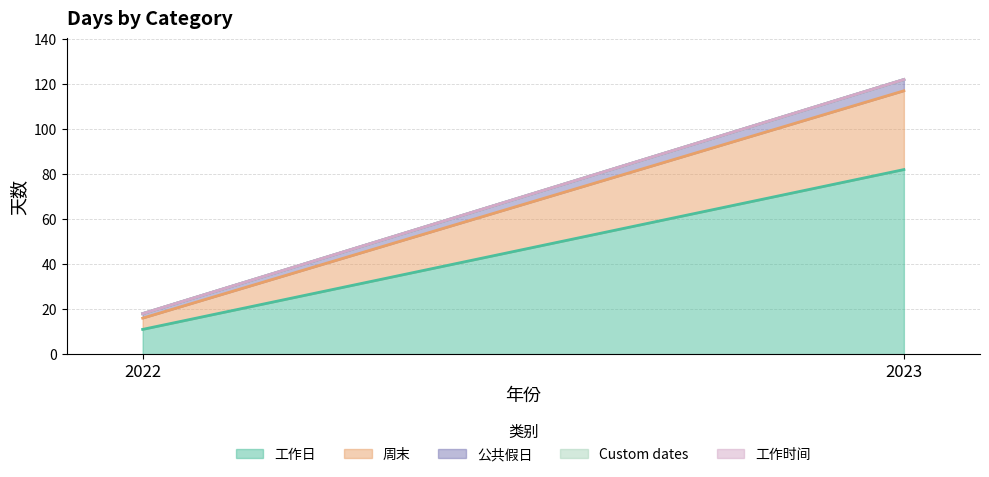

Reading left to right, extract all data points from this chart.

工作日: 11	82
周末: 5	35
公共假日: 2	5
Custom dates: 0	0
工作时间: 0	0